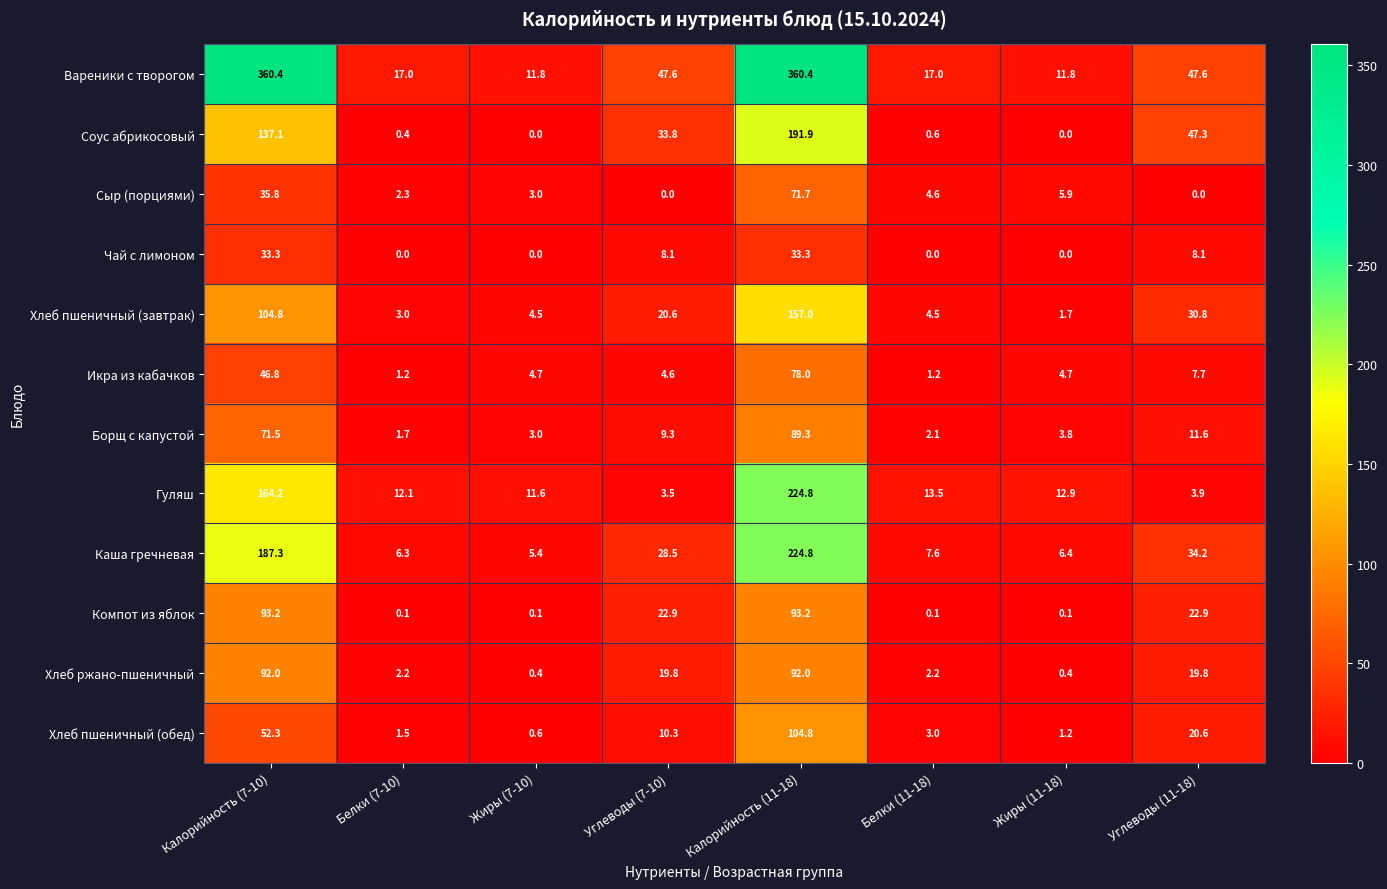

Where is Каша гречневая nearest to the value 115?

Калорийность (7-10)